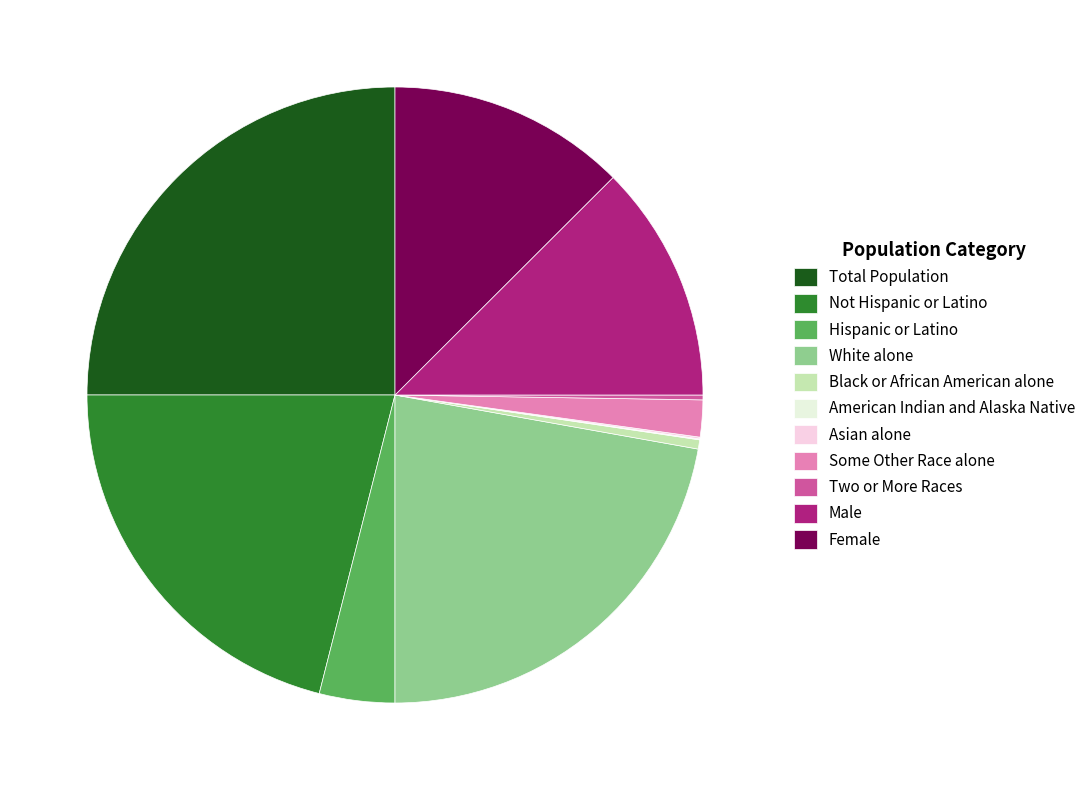

Is Black or African American alone the majority of the pie?

No